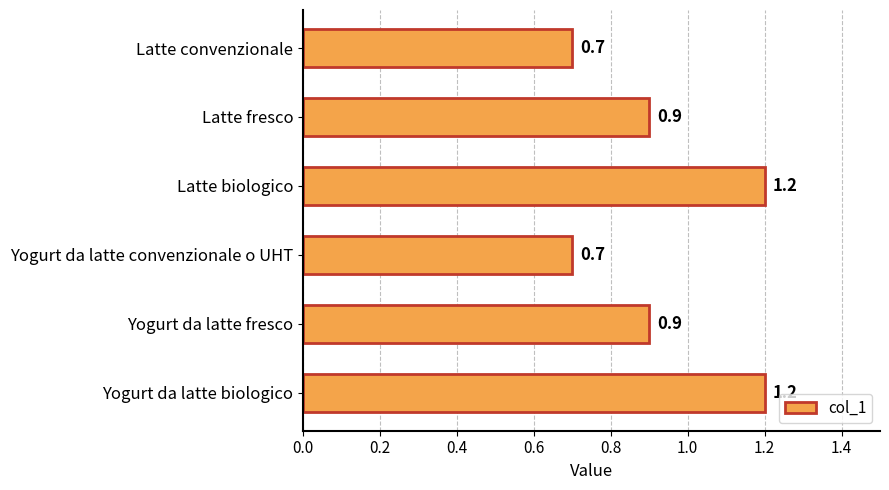

True or false: the data shows 1.2 at Latte biologico.

True